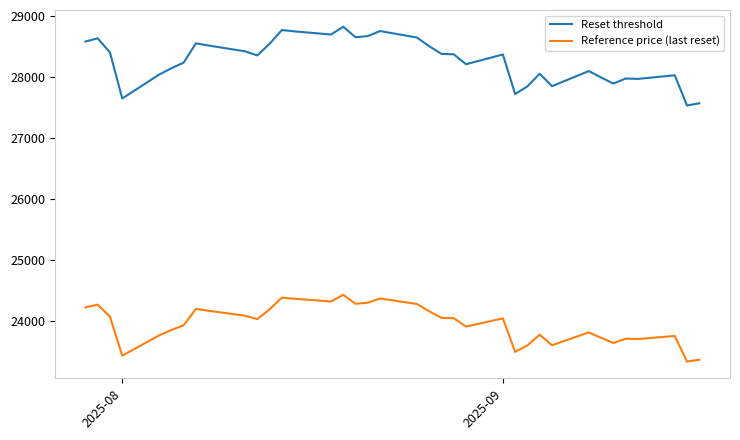

Which series has the widest spread of values?

Reset threshold